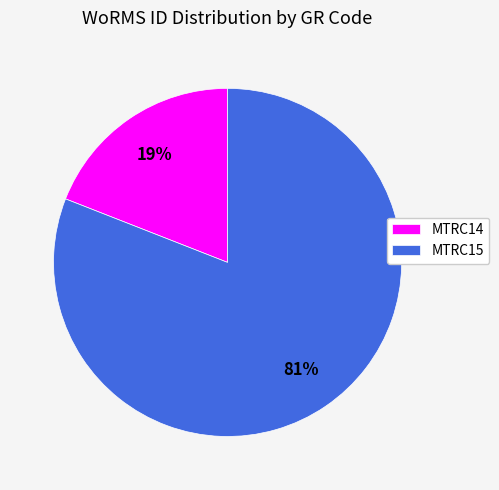

What is the smallest slice in the pie chart?

MTRC14